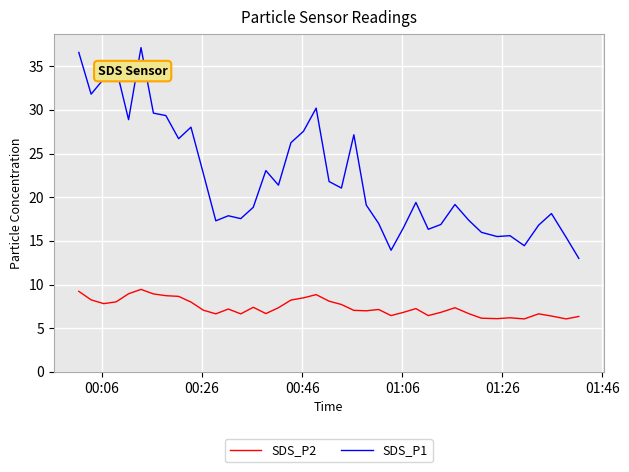

What is the difference between the second highest and second lowest values in the SDS_P2 series?

3.2